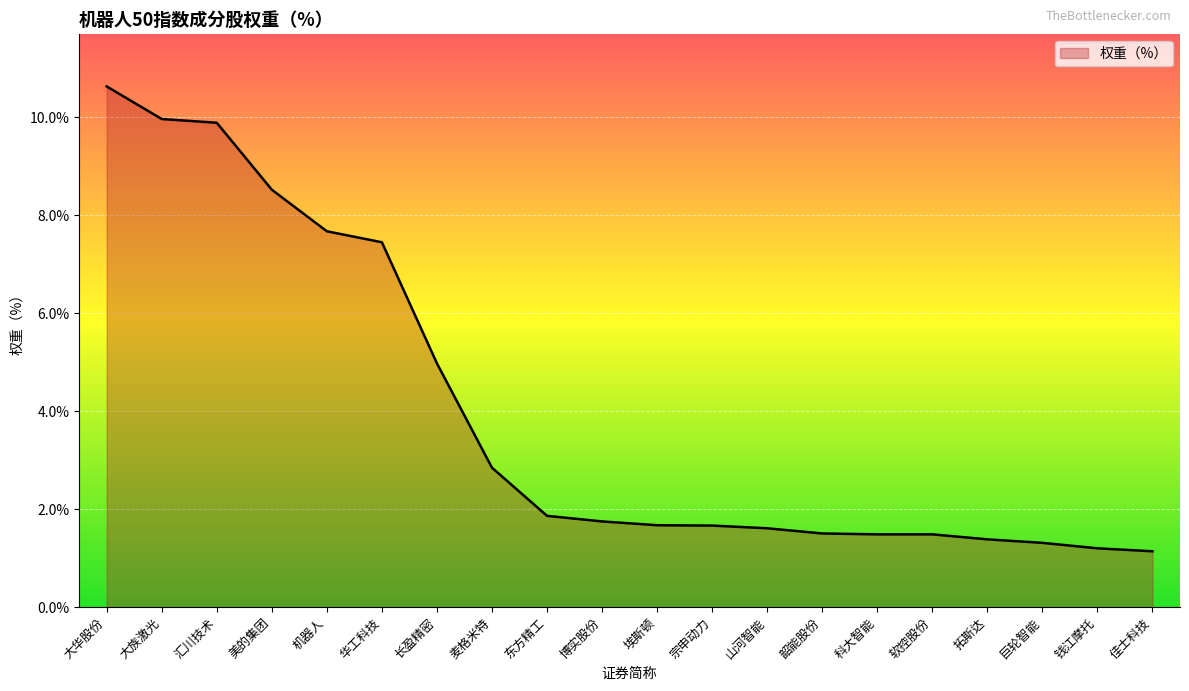

What is the change in value from 麦格米特 to 山河智能?

-1.2